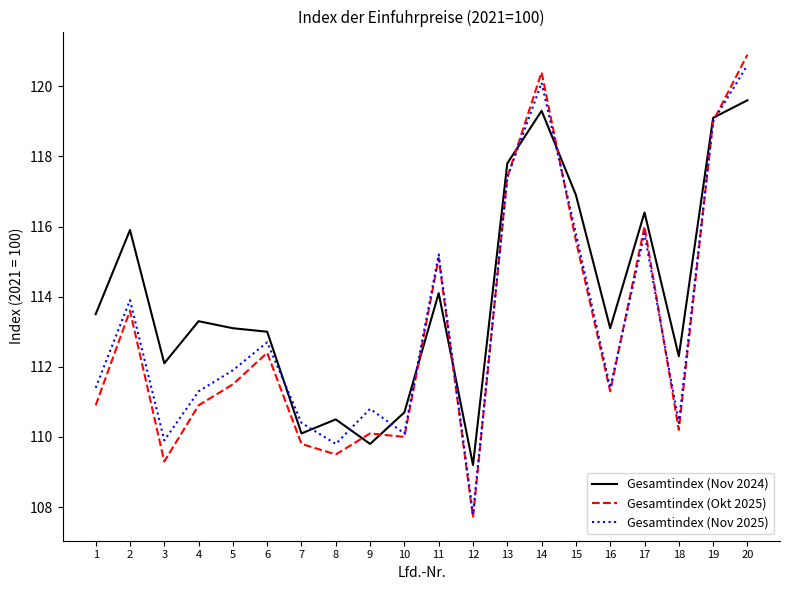

At which label is Gesamtindex (Nov 2025) closest to 114?

2